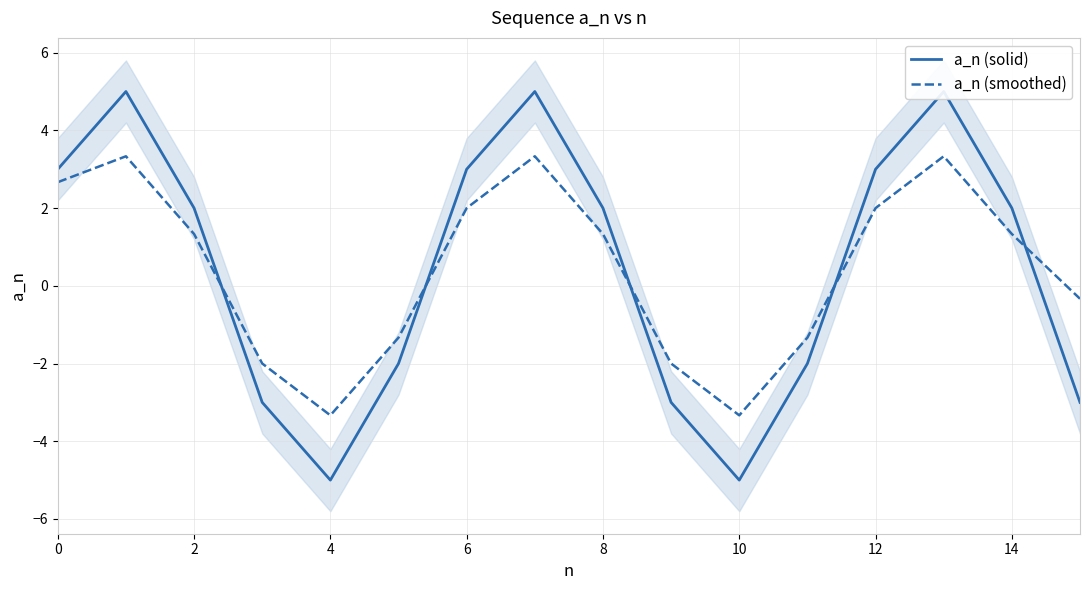

What is the highest value of the a_n (smoothed) series?

3.3